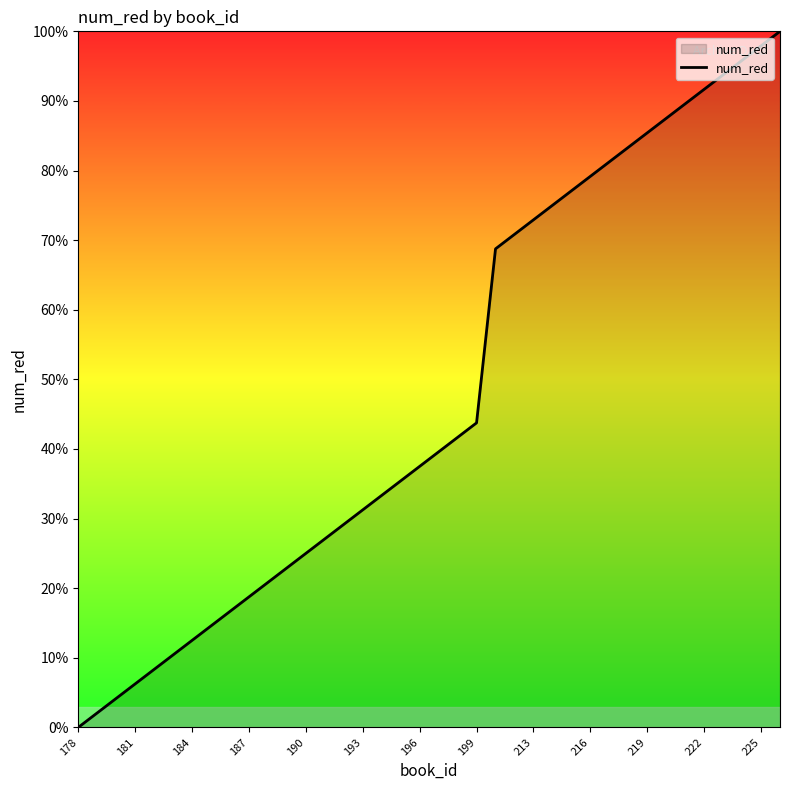

How many lines are shown in the chart?

1